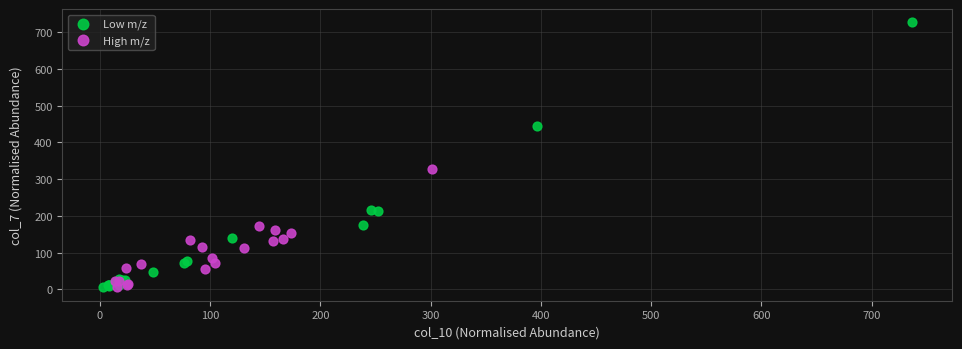

Which series contains the highest Y value?

Low m/z